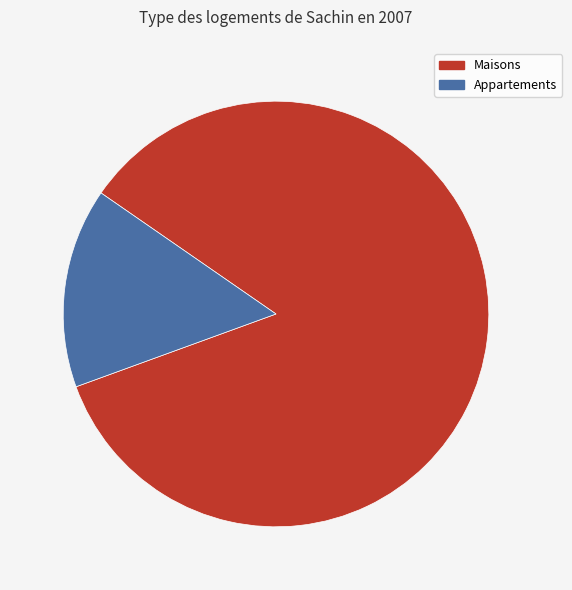

Is there a majority slice in this chart?

Yes